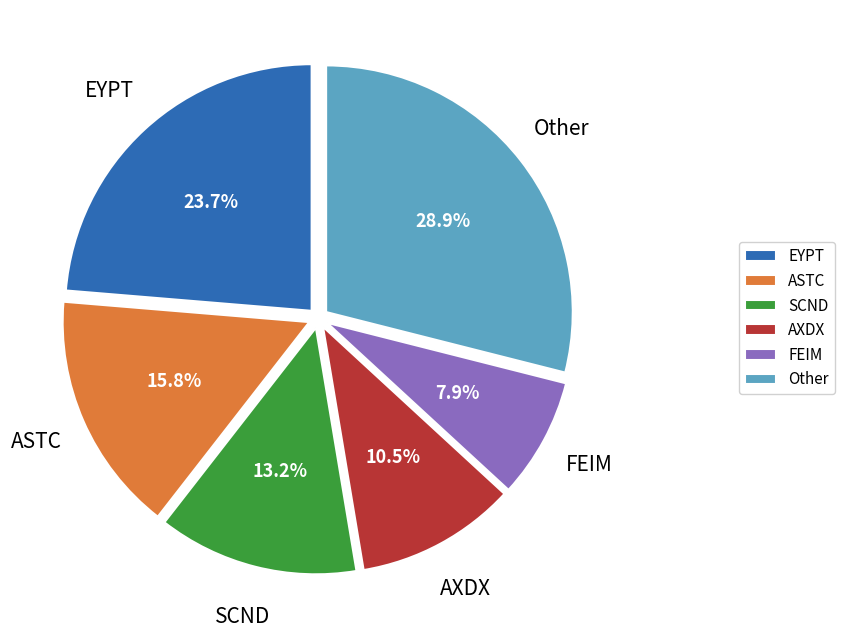

Rank the categories by value from highest to lowest.

Other, EYPT, ASTC, SCND, AXDX, FEIM